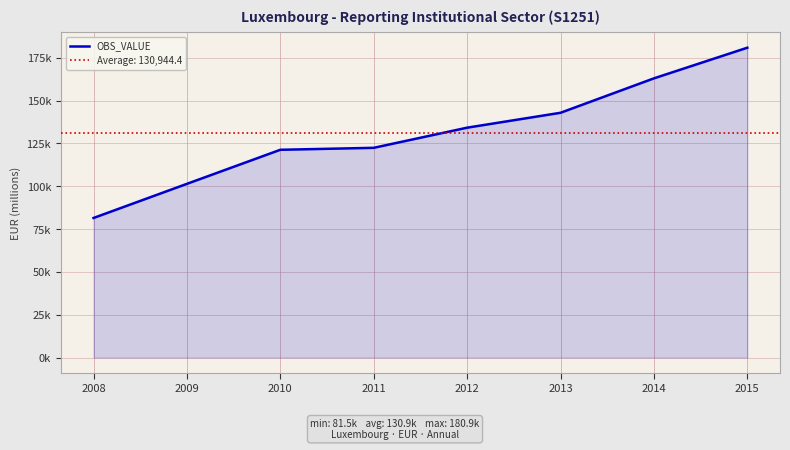

What is the greatest value displayed?

180866.3